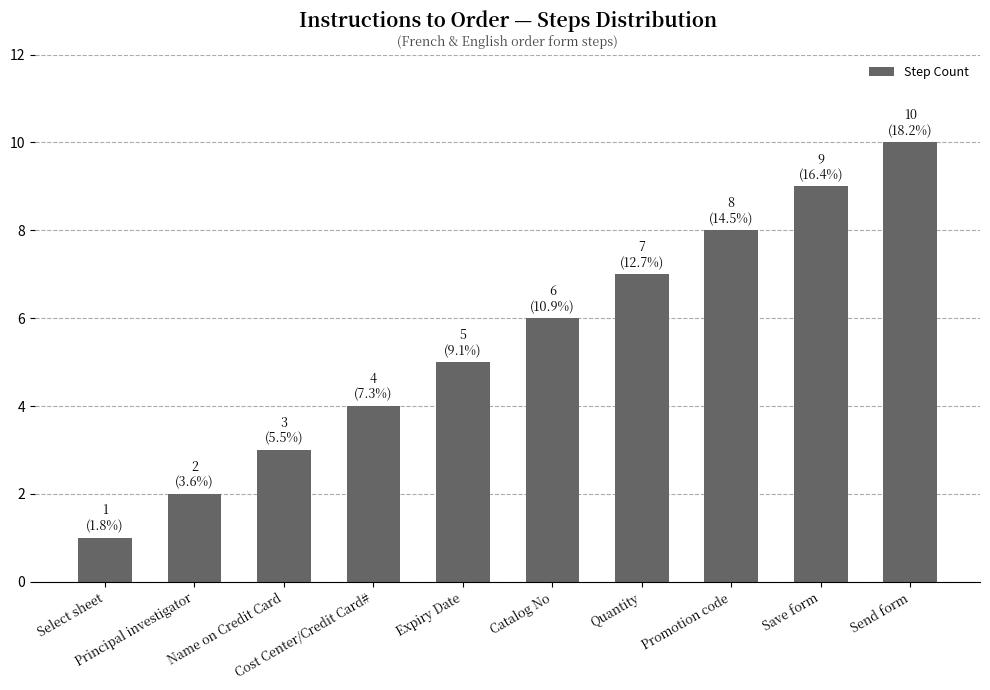

Count the values in the range 3 to 8.

6